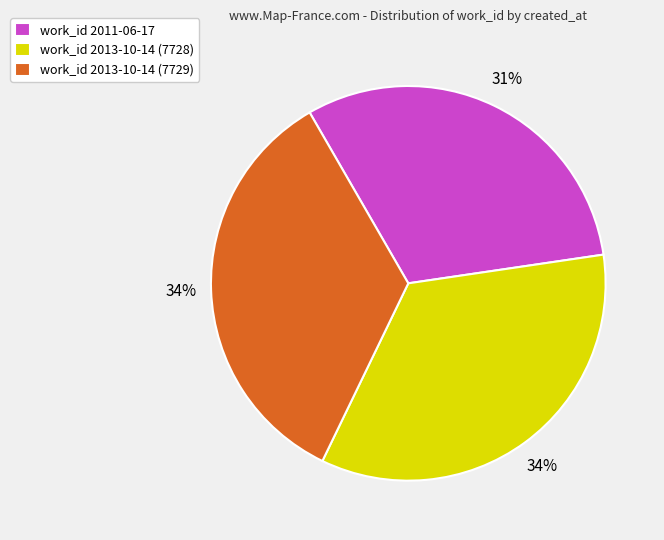

Does any single category account for the majority?

No